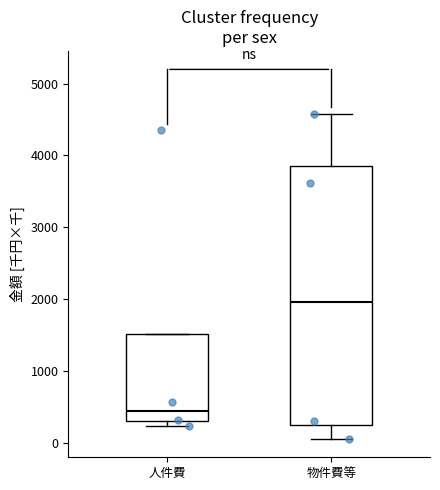

Reading left to right, read every box against the y-axis: the position of its median line, the range the box covers, and the ends of its whiskers. The values are not printed on the chart, so give them approximately, as read against the axis.

人件費: median 400, box 300 to 1500, whiskers 200 to 1500
物件費等: median 2000, box 200 to 3900, whiskers 100 to 4600